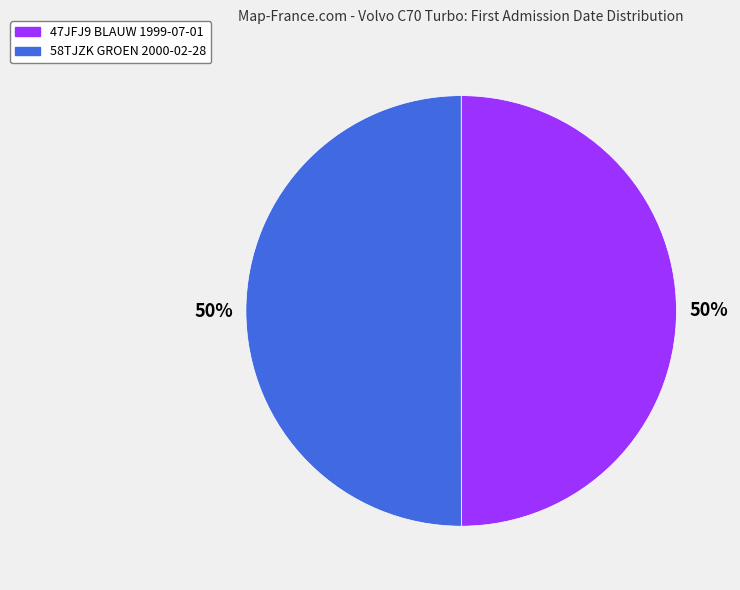

True or false: 47JFJ9 BLAUW 1999-07-01 accounts for 39% of the total.

False